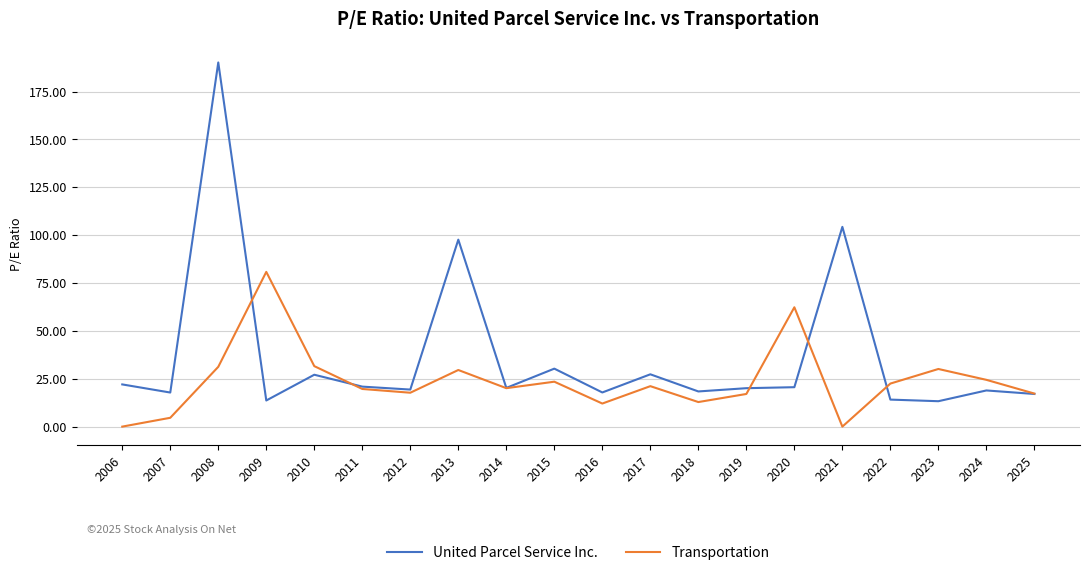

List the series in order of their overall mean, highest first.

United Parcel Service Inc., Transportation